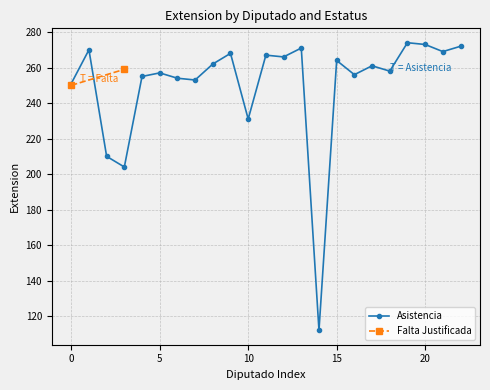

What is the minimum value shown in the chart?

112